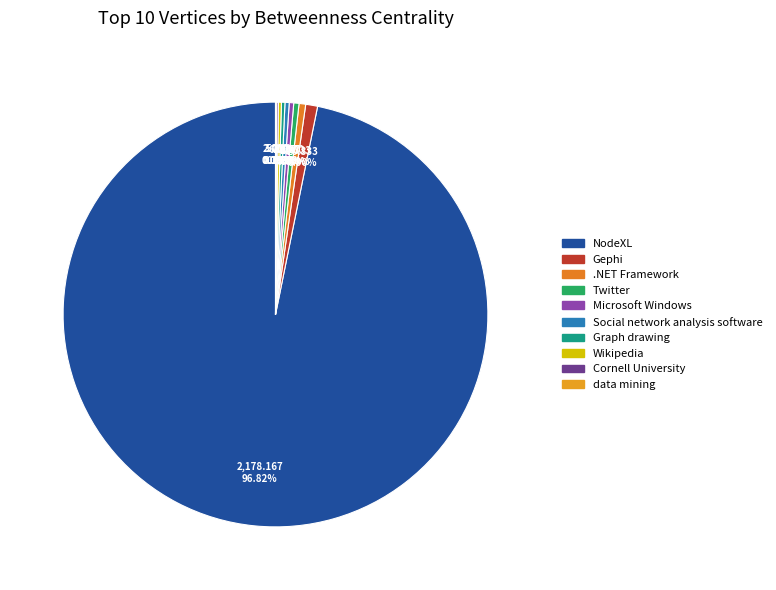

How many slices are in this pie chart?

10